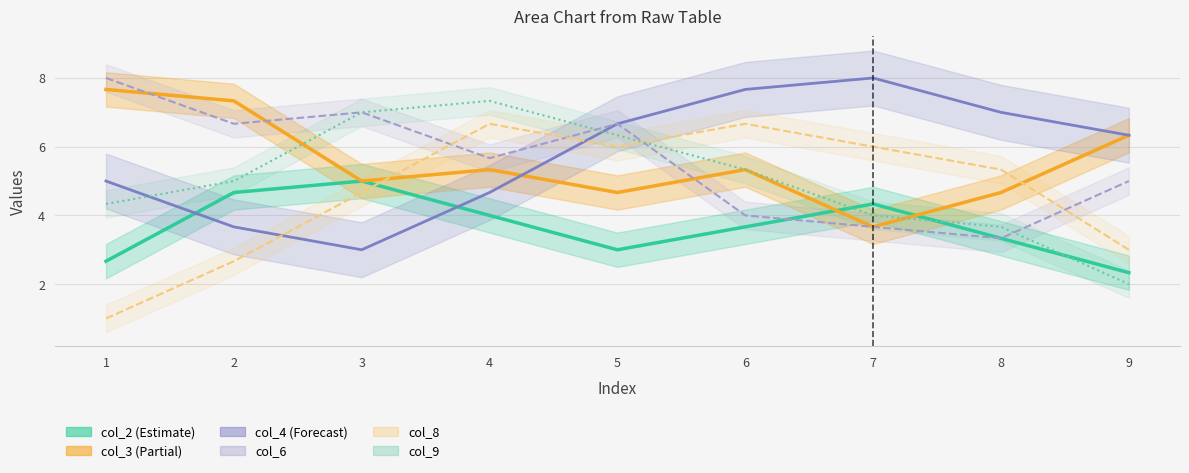

How many interior local valleys does the col_2 series have?

1